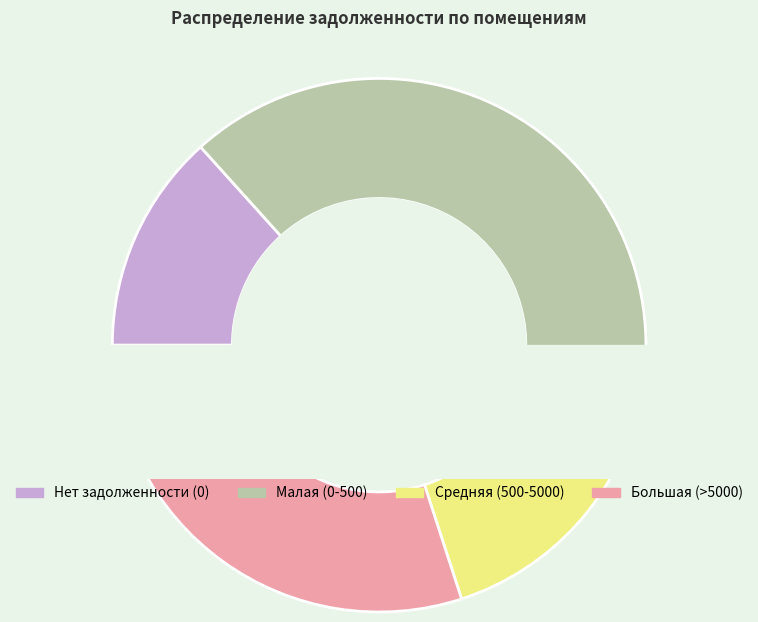

Is it true that 17 is 15% of the pie?

False